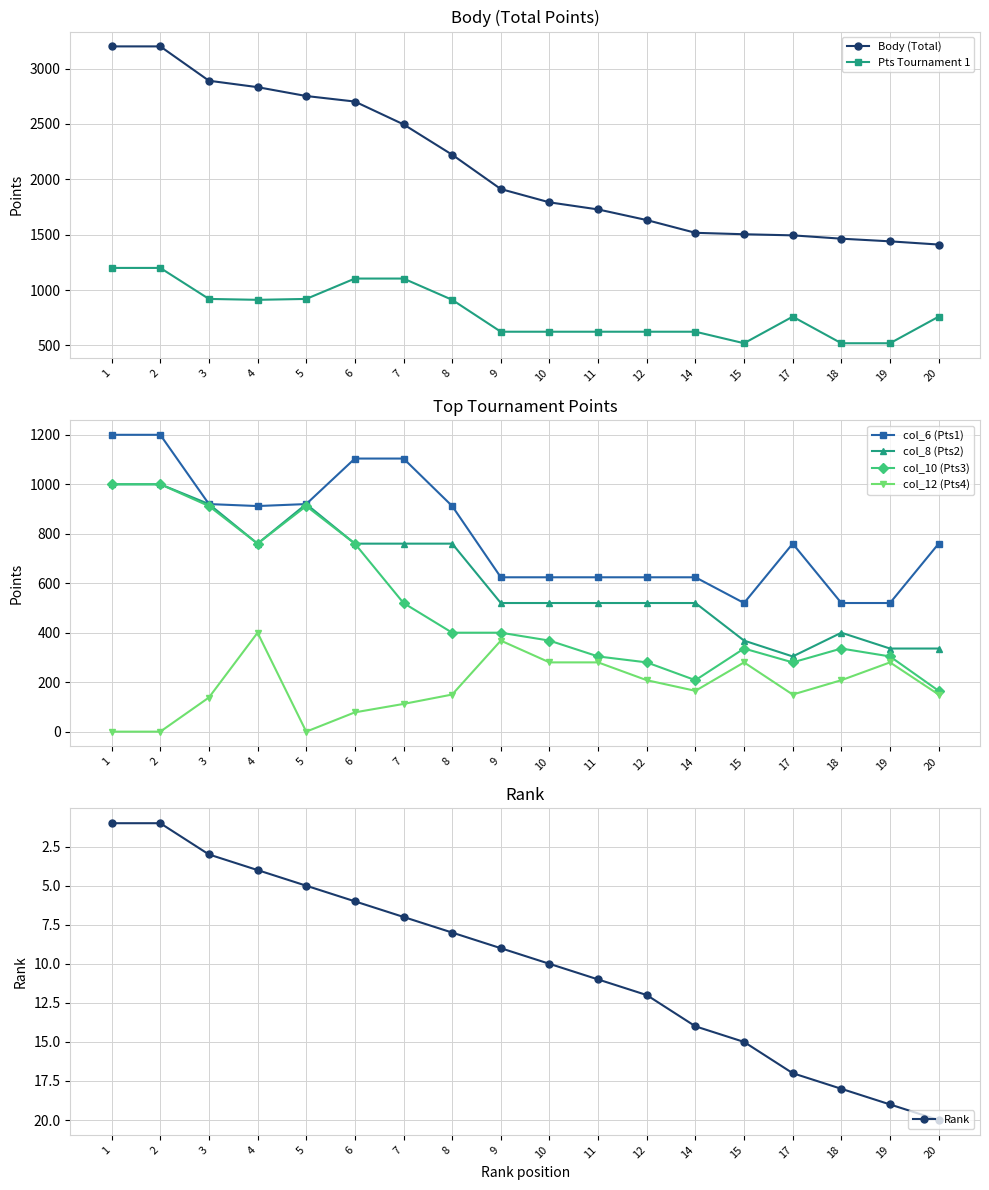

What is the difference between the maximum and minimum values in the col_8 (Pts2) series?

696